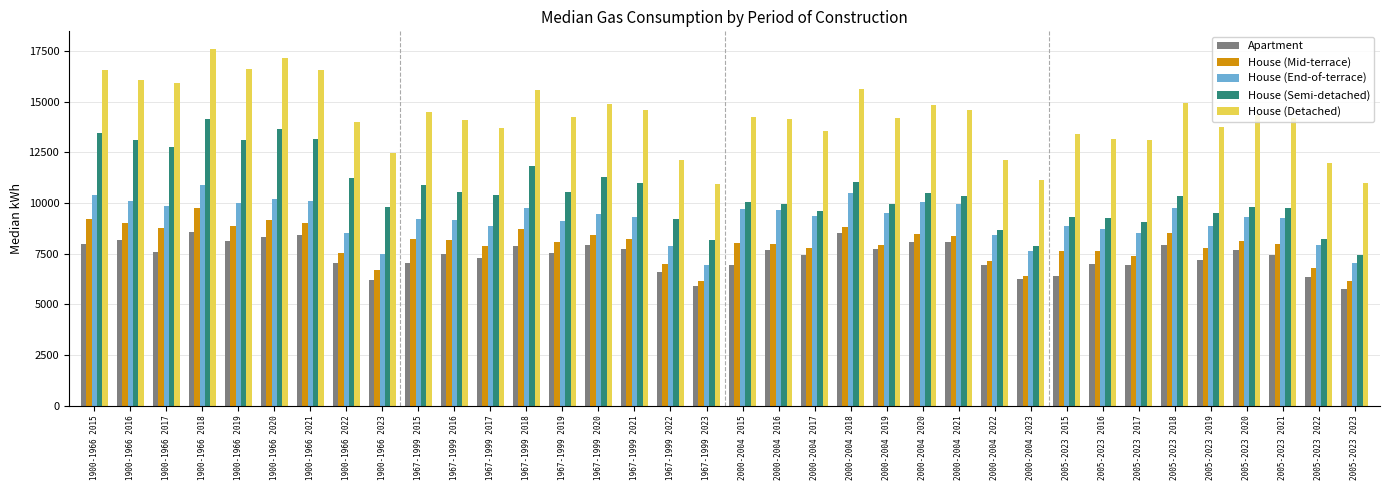

What is the sum of all House (End-of-terrace) values?

330276